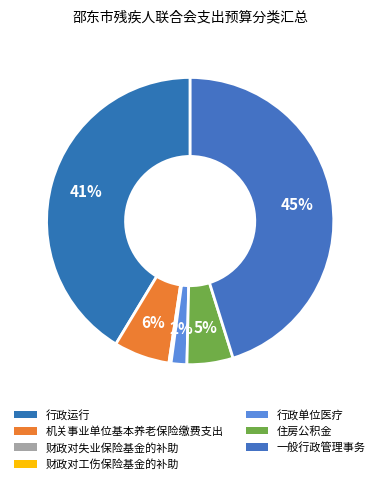

Does 行政运行 account for over 50% of the chart?

No